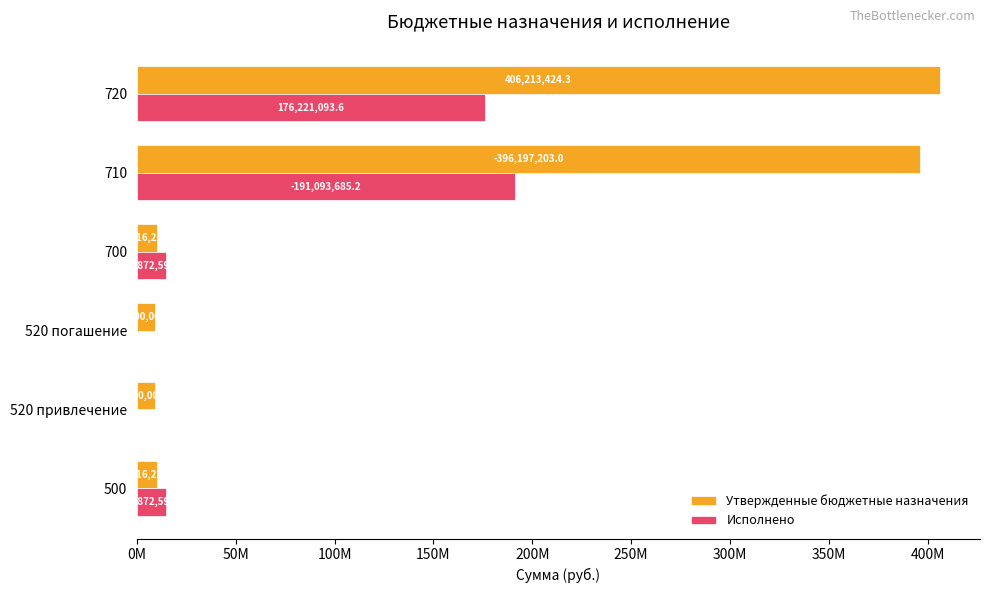

What are all the series names shown in the legend?

Утвержденные бюджетные назначения, Исполнено